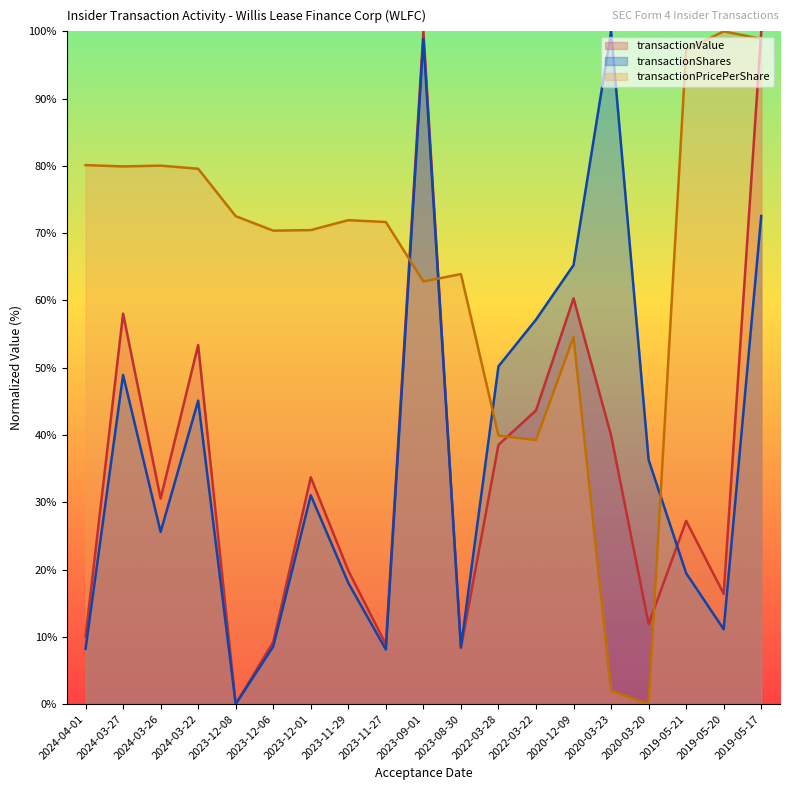

In transactionValue, how many points are higher than both neighbors (excluding endpoints)?

6